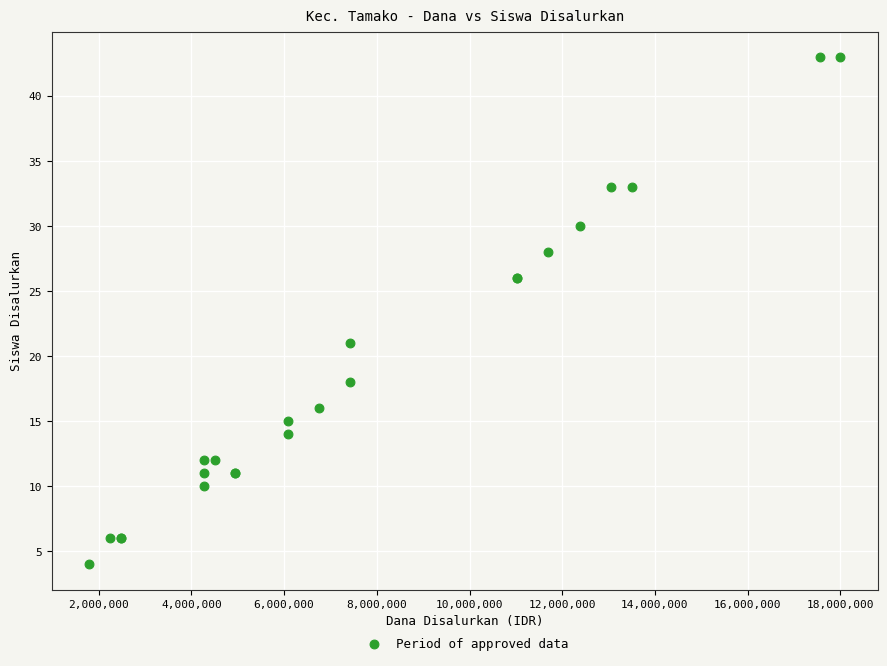

What Y value in the scatter plot is closest to 23?

21